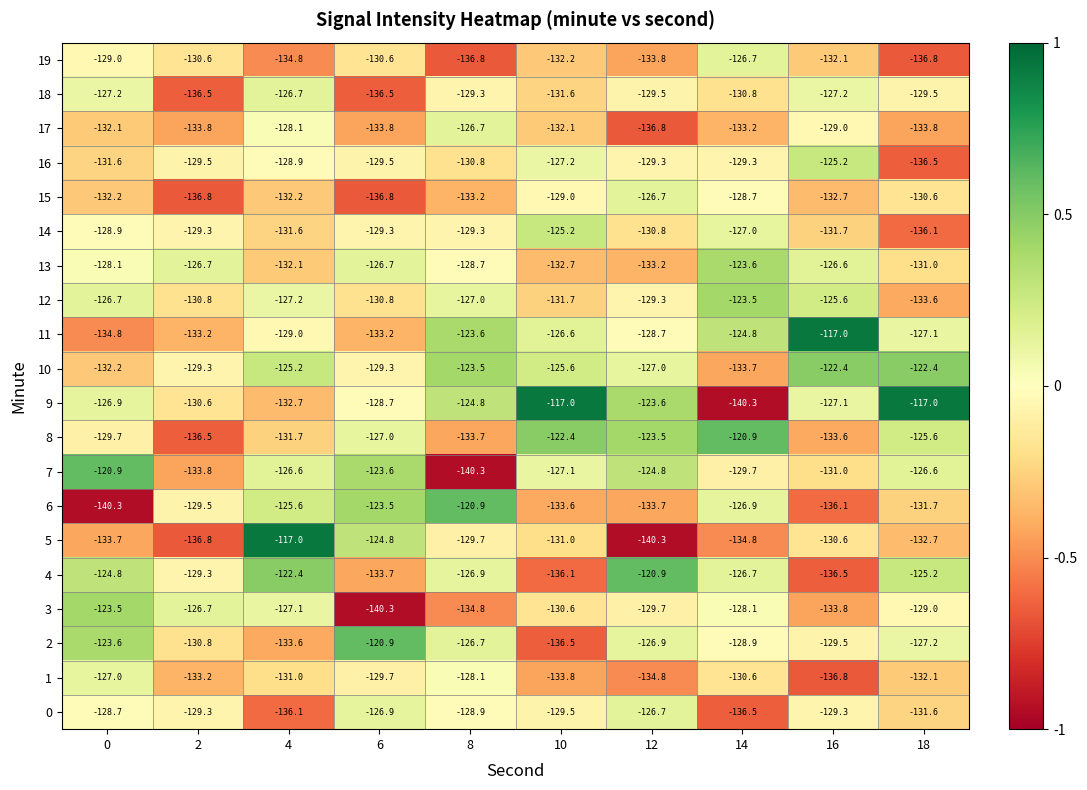

Which category has the lowest value in the 1 series?

16